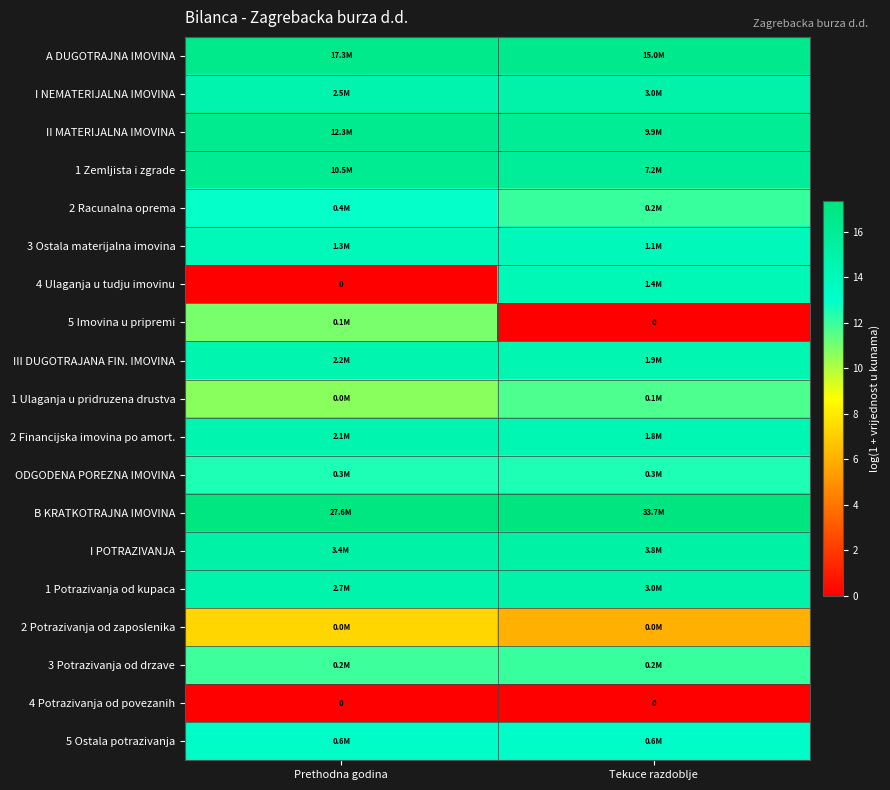

What value does the B KRATKOTRAJNA IMOVINA series have at Prethodna godina?

17.1